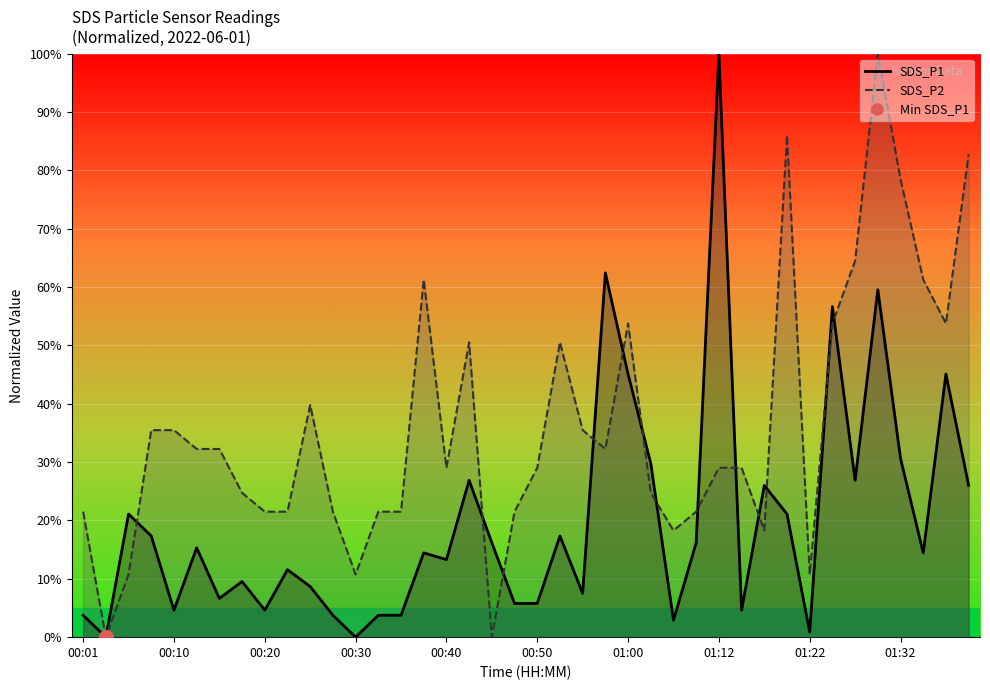

How many data points in SDS_P2 are above 29?

23